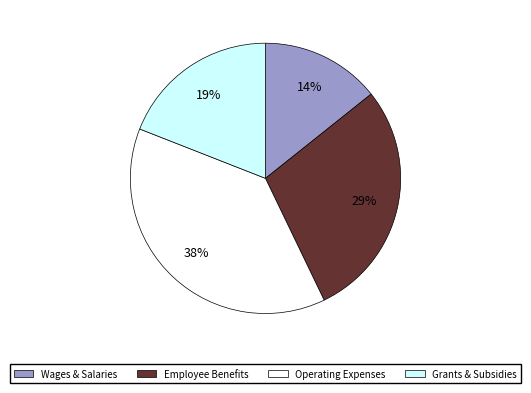

Between Employee Benefits and Grants & Subsidies, which is larger?

Employee Benefits